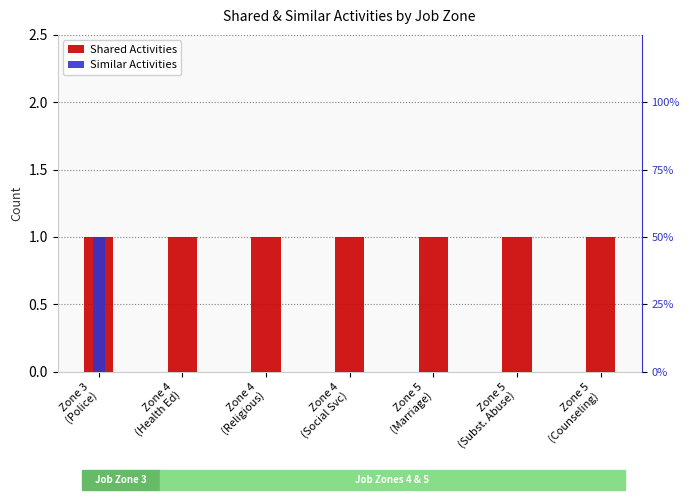

At how many categories does at least one series exceed 0?

7